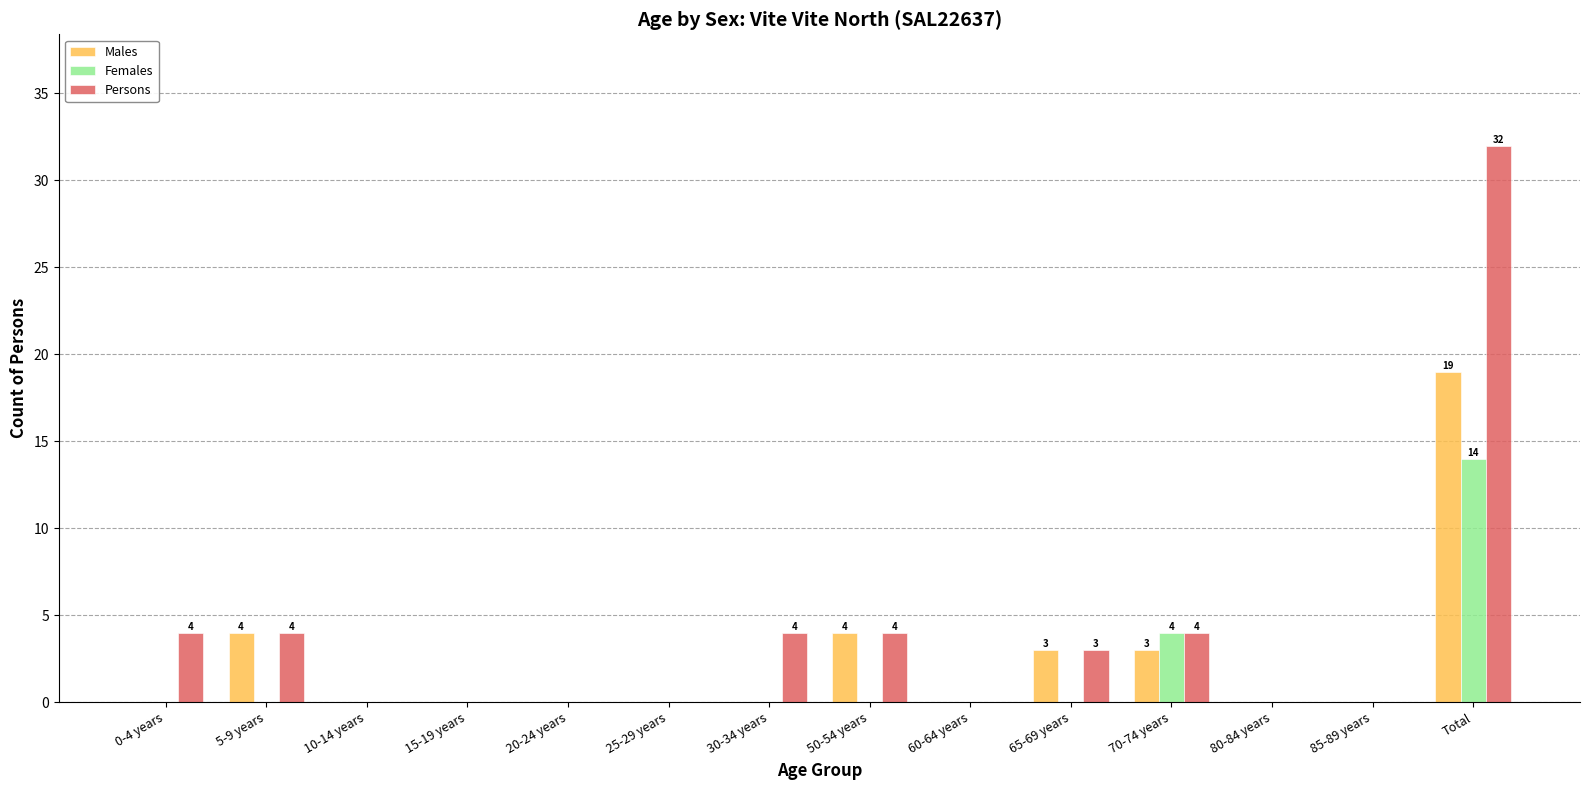

How many groups of bars are there?

14